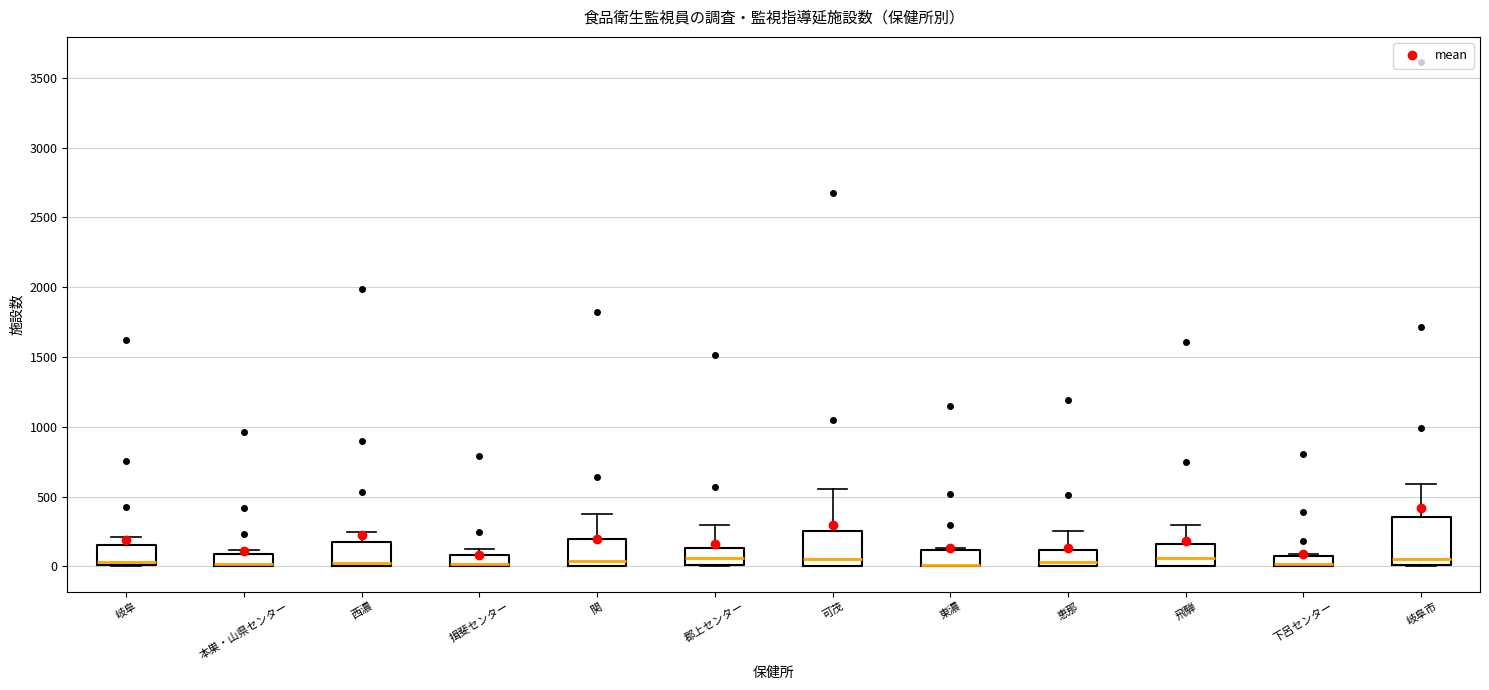

Where does the upper whisker of the box for 恵那 end on the y-axis? The values are not printed on the chart, so give them approximately, as read against the axis.

250